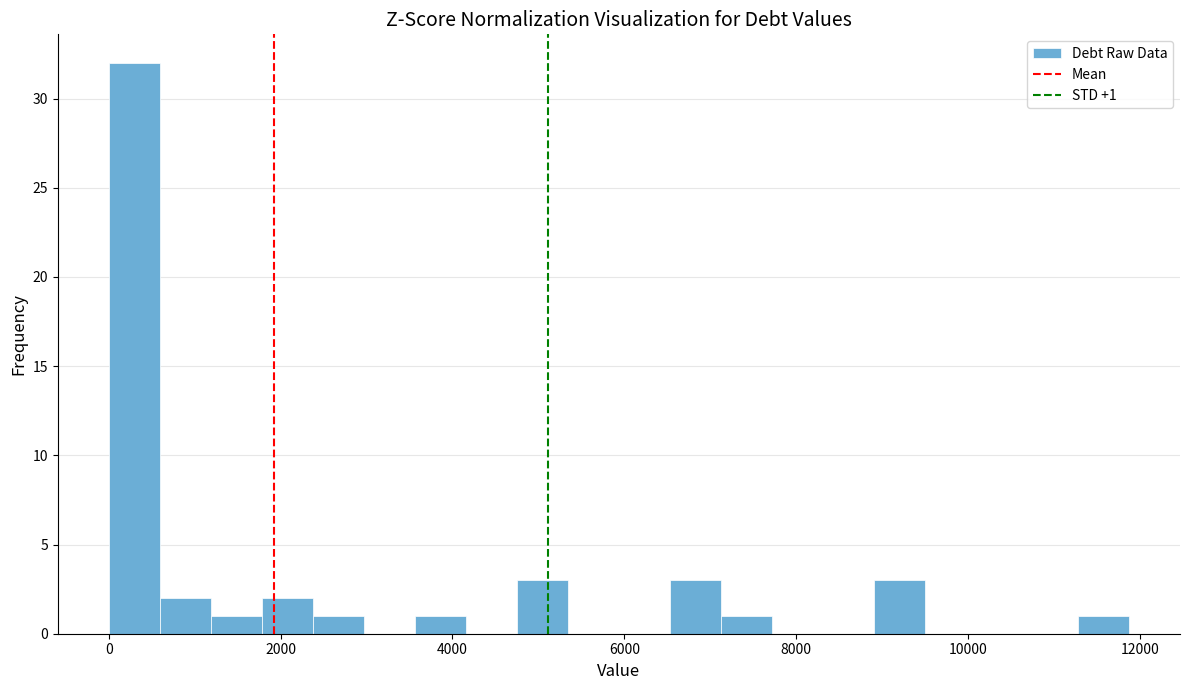

Around what value on the x-axis is the tallest bar? Give the approximate position of its centre, as read against the axis.

200